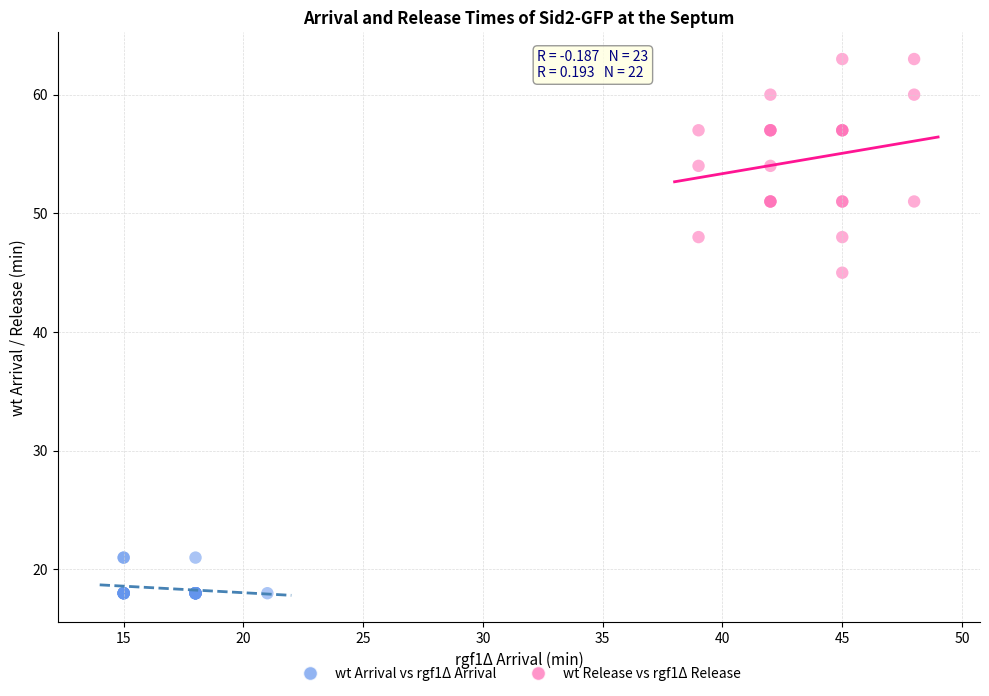

Which series reaches the maximum Y coordinate?

wt Release vs rgf1Δ Release